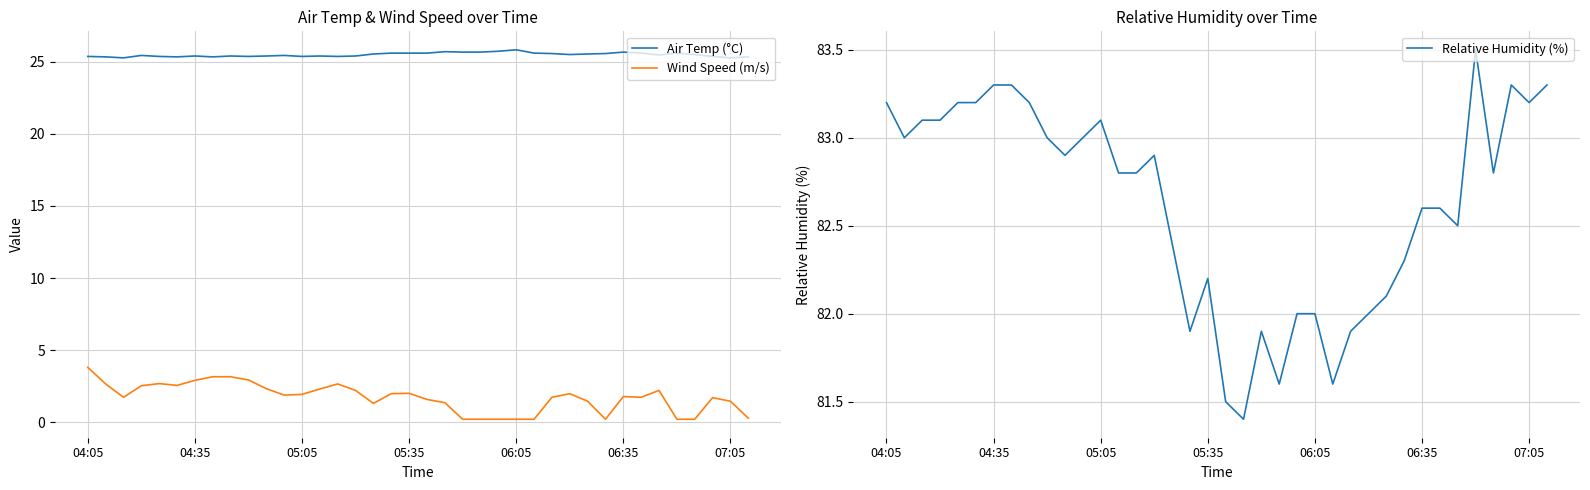

What is the difference between the maximum and minimum values in the Relative Humidity (%) series?

2.1